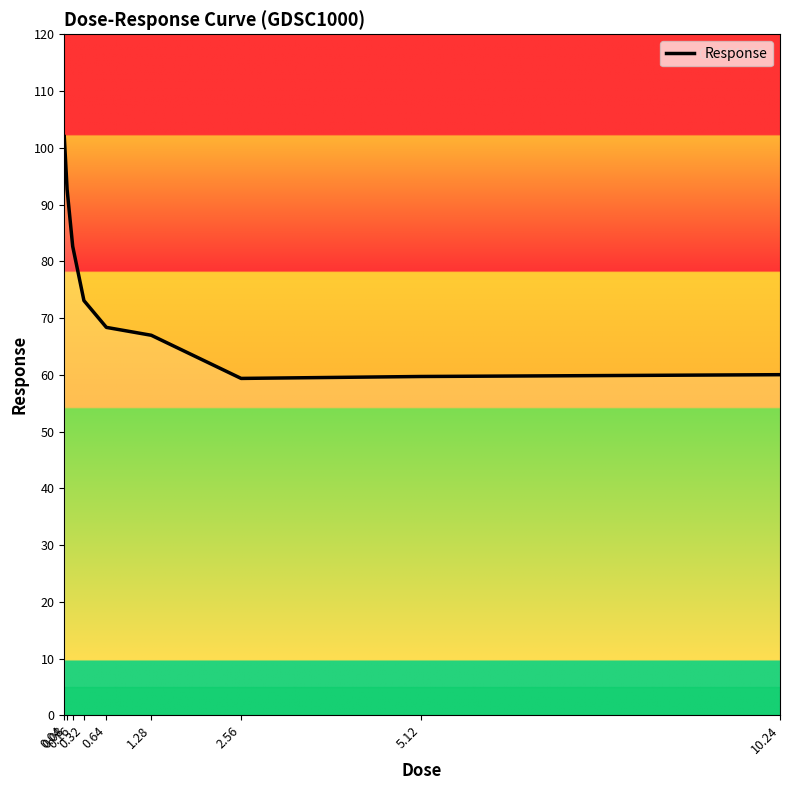

What is the smallest value displayed?

59.4